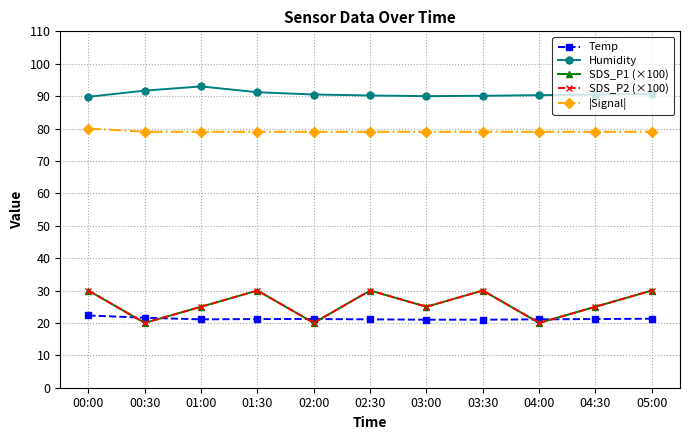

Which series changed the most between 01:30 and 03:30?

Humidity